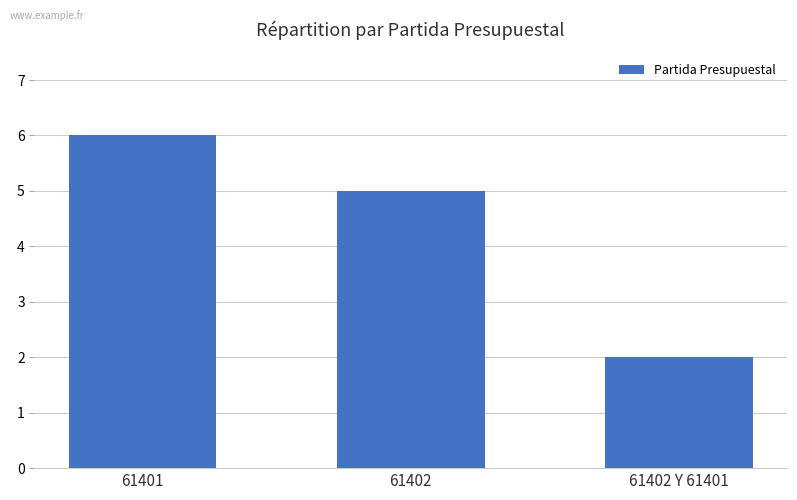

List the labels in order of value, smallest first.

61402 Y 61401, 61402, 61401